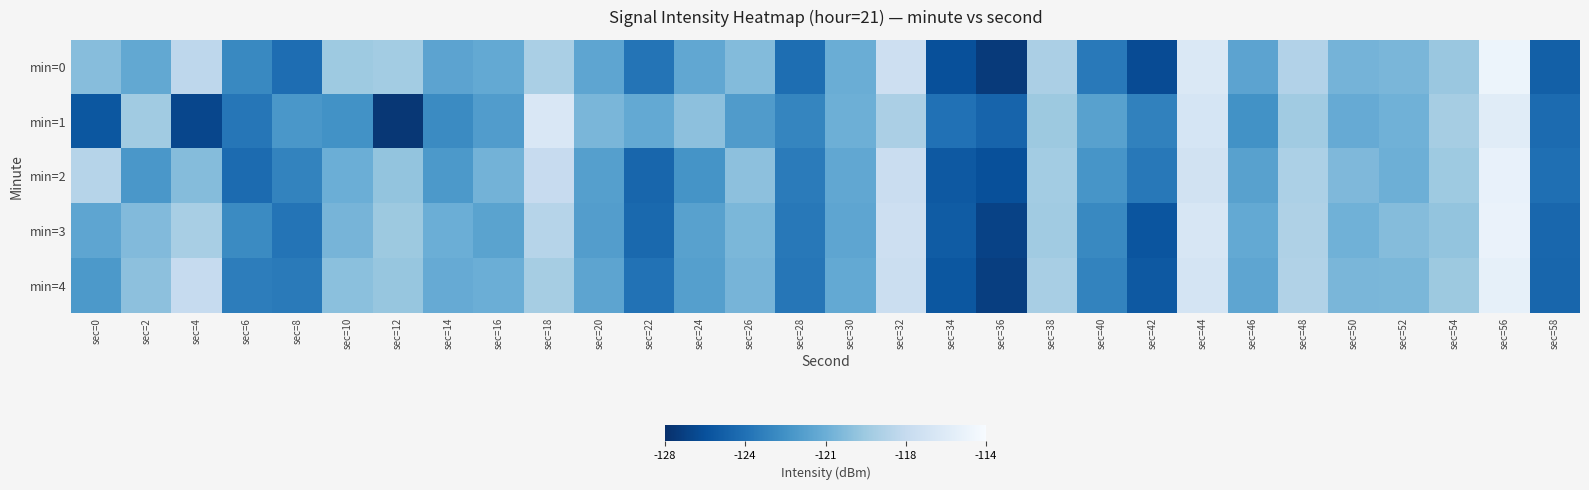

What is the smallest value displayed?

-127.6